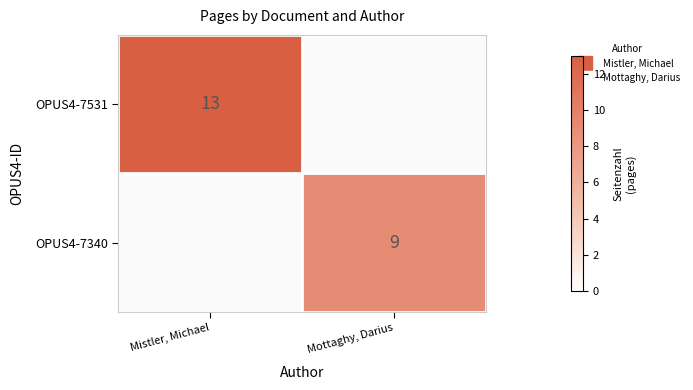

List the labels in order of OPUS4-7340 value, smallest first.

Mistler, Michael, Mottaghy, Darius